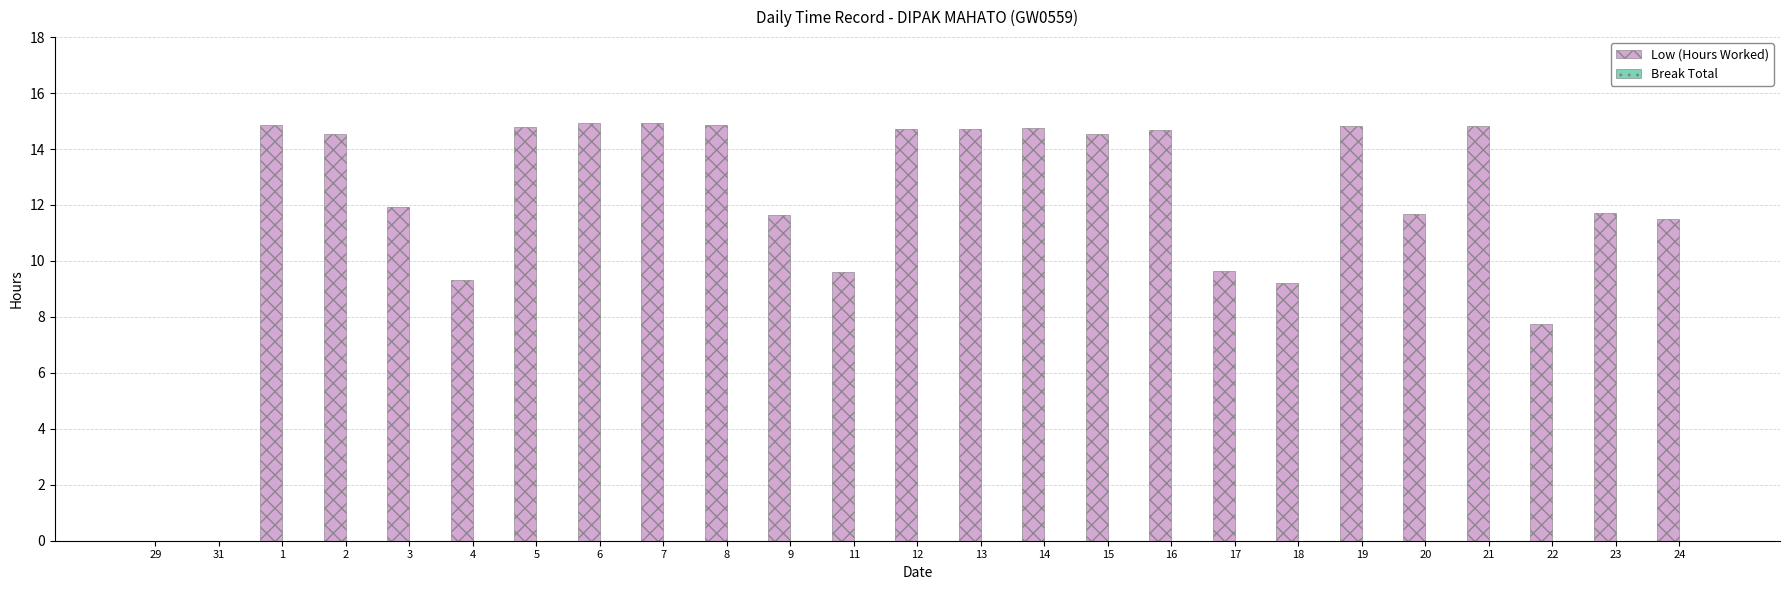

What is the greatest value displayed?

14.9